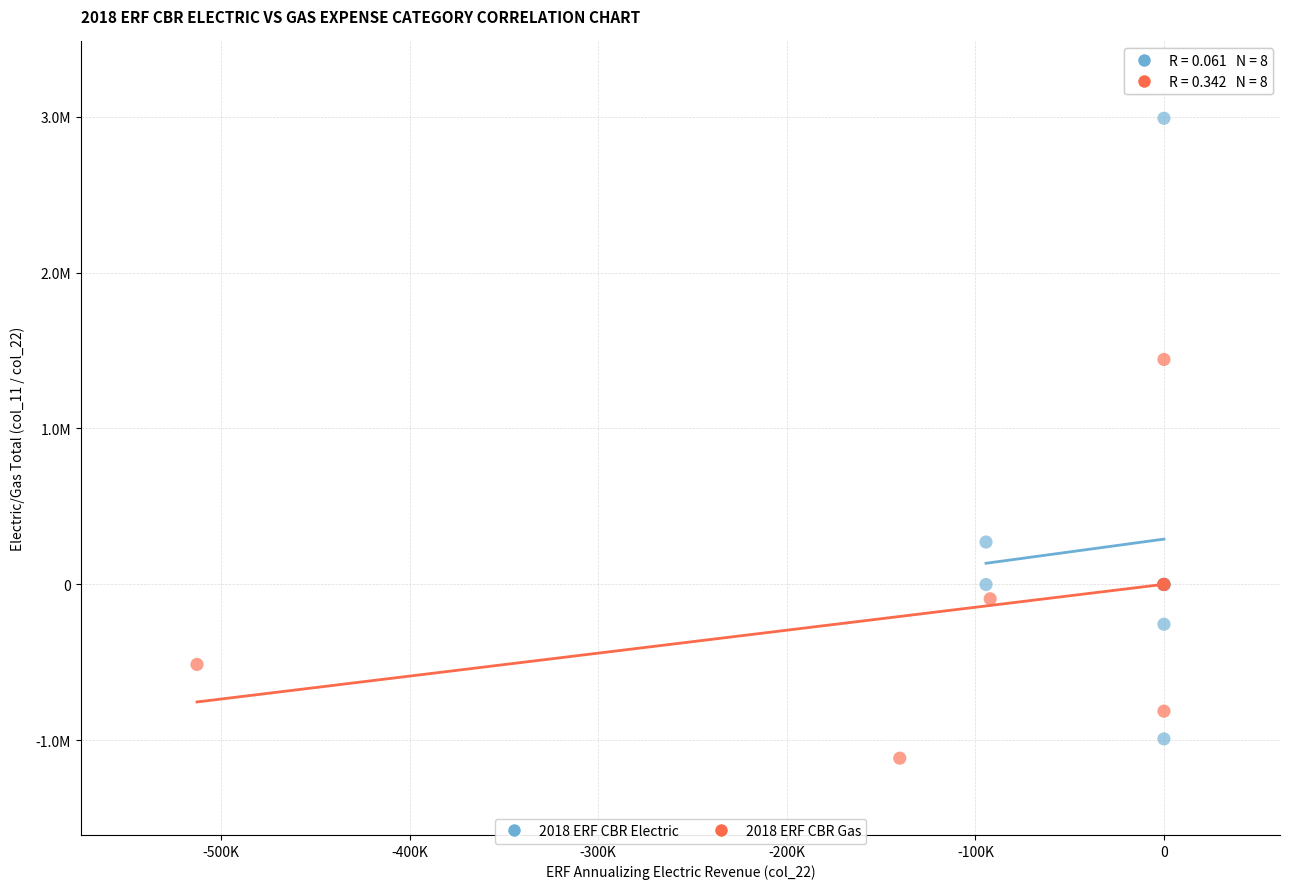

Which series has the widest spread of Y values?

2018 ERF CBR Electric